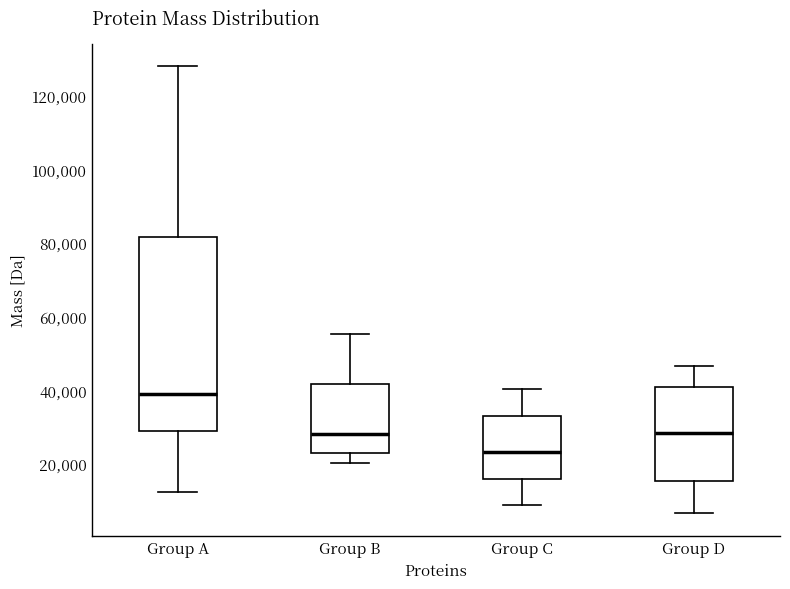

Which box's median line is the highest?

Group A